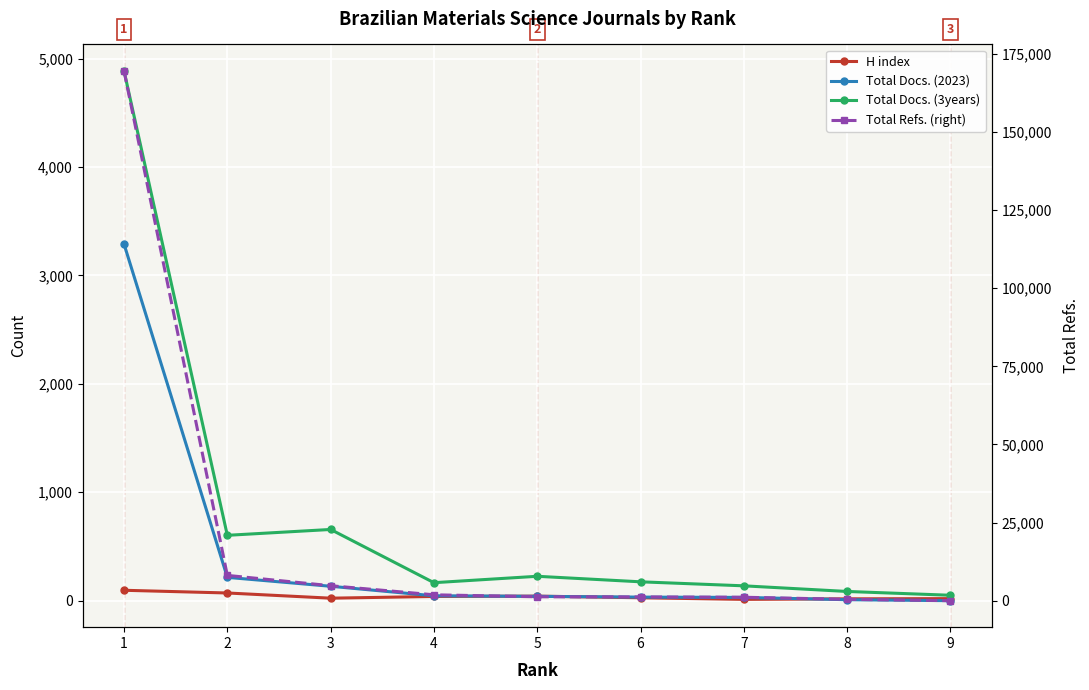

Between 1 and 2, which series saw the biggest shift?

Total Refs. (right)